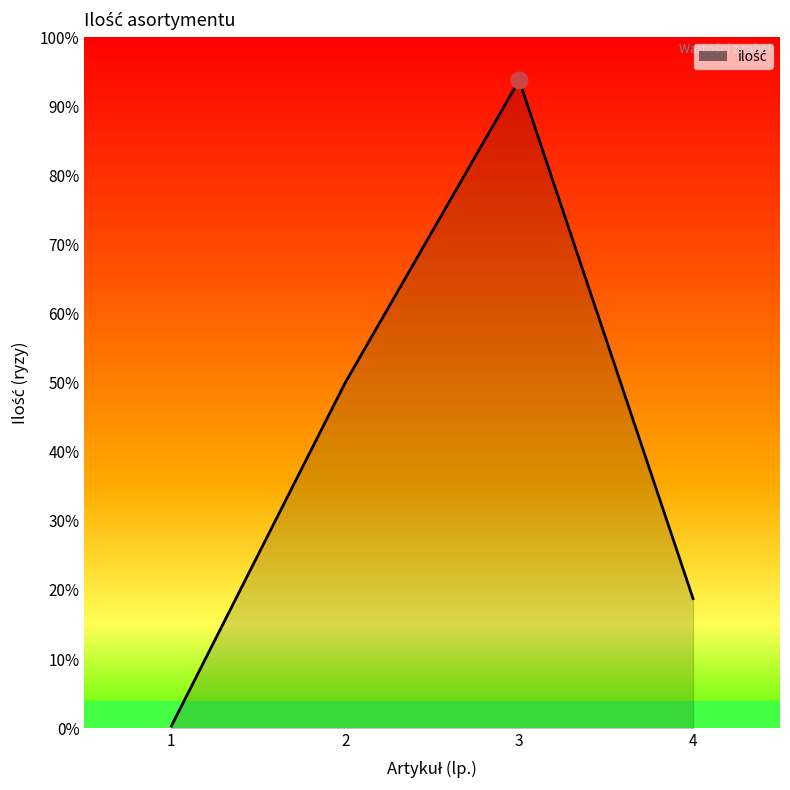

List the labels in order of value, smallest first.

1, 4, 2, 3